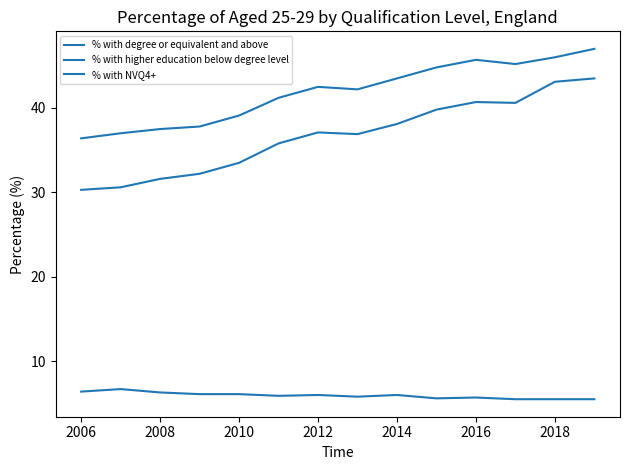

What is the average value of the % with higher education below degree level series?

5.9